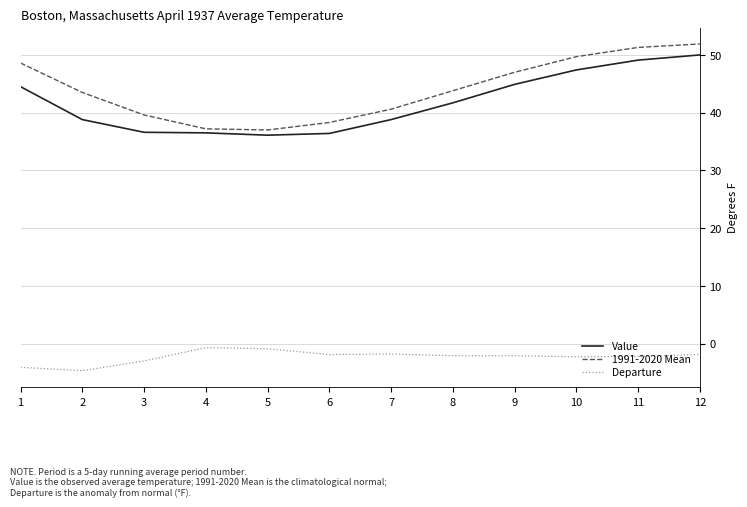

The value of 1991-2020 Mean at 8 is 43.8. True or false?

True